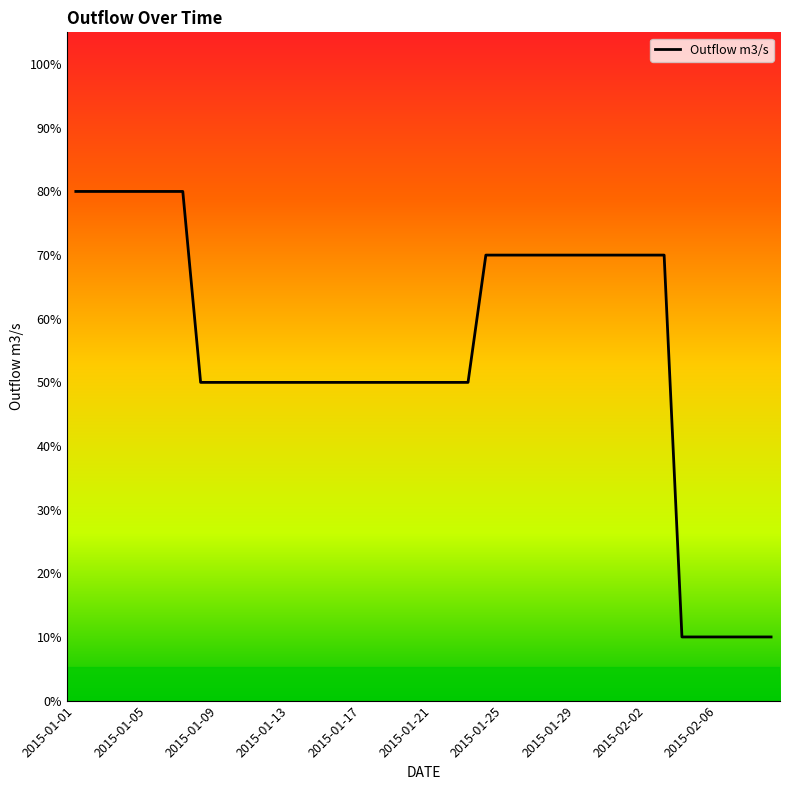

Does the chart display data point markers on the line(s)?

No